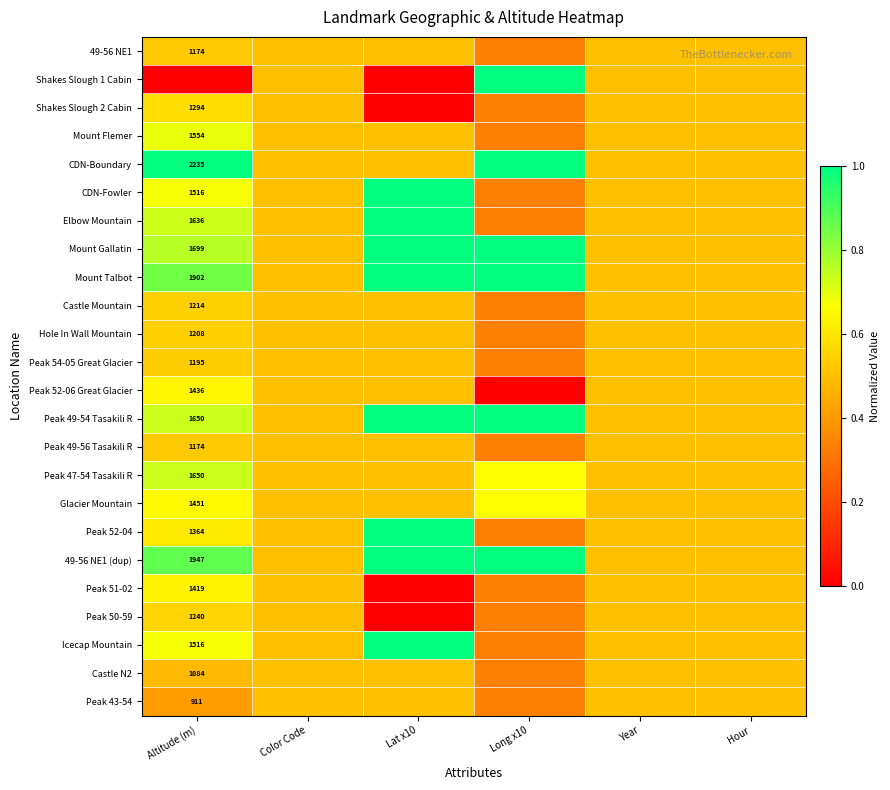

Count the number of categories in the chart.

6